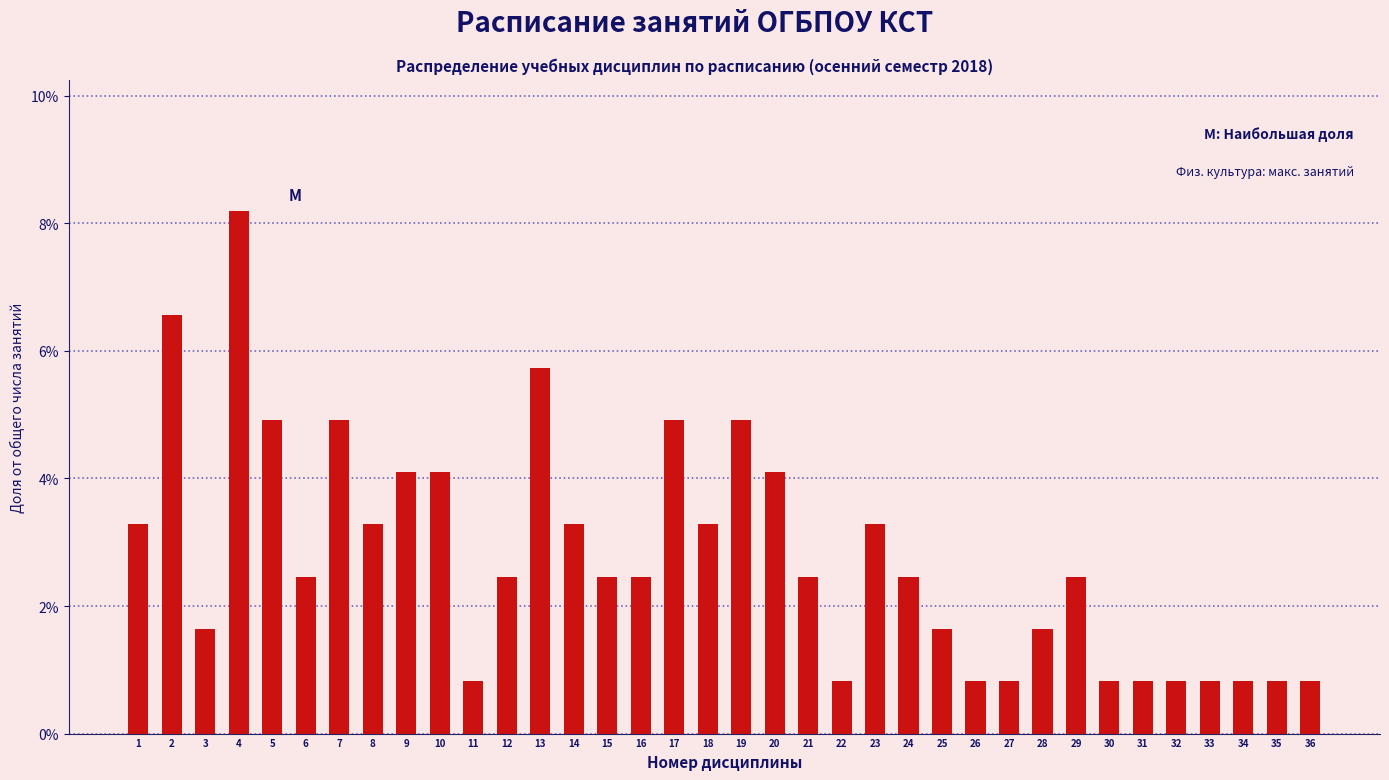

Are the bars horizontal?

No